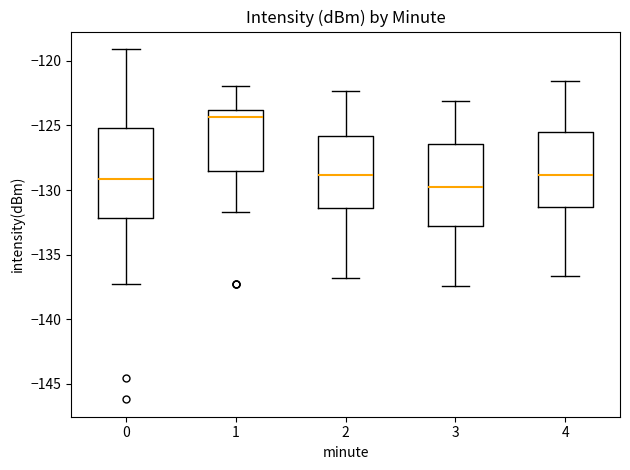

Comparing the boxes themselves (not the whiskers), which one is the tallest?

0